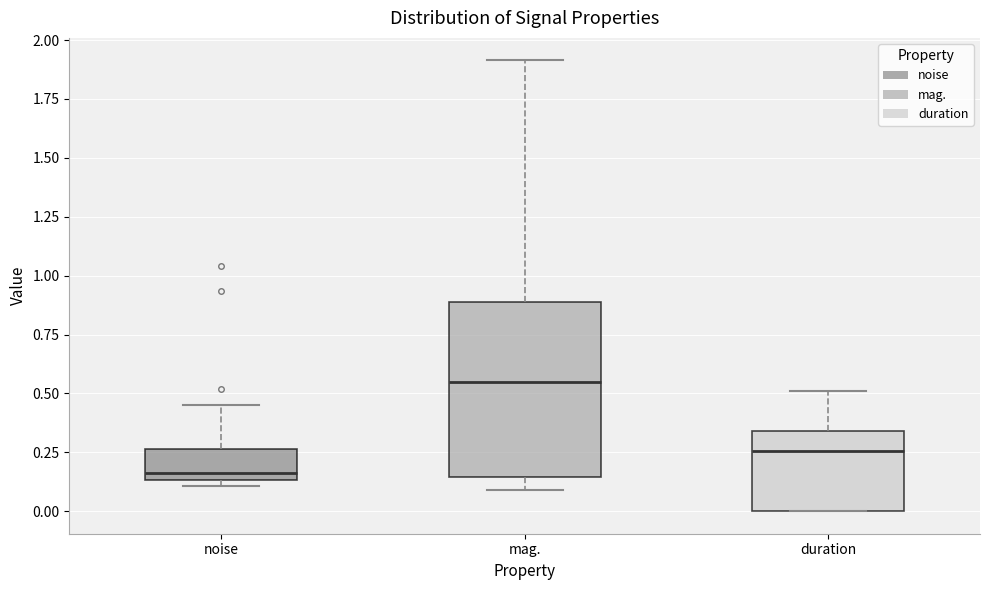

Reading left to right, read every box against the y-axis: the position of its median line, the range the box covers, and the ends of its whiskers. The values are not printed on the chart, so give them approximately, as read against the axis.

noise: median 0.15 (just above the box's lower edge), box 0.15 to 0.25, whiskers 0.10 to 0.45
mag.: median 0.55, box 0.15 to 0.90, whiskers 0.10 to 1.90
duration: median 0.25, box 0.00 to 0.35, whiskers 0.00 to 0.50